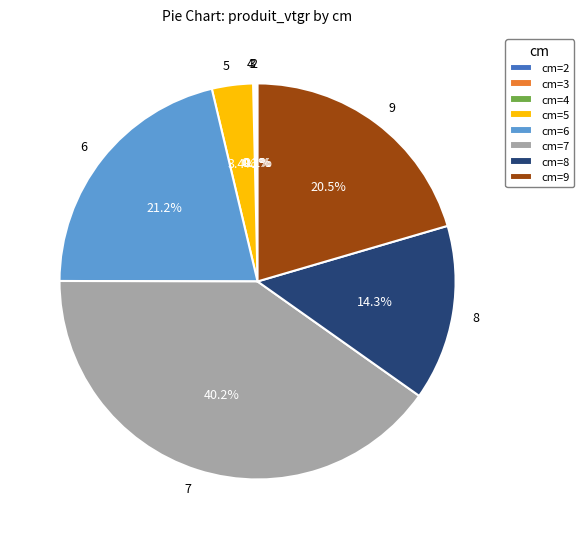

Is there any slice that represents more than half of the pie?

No